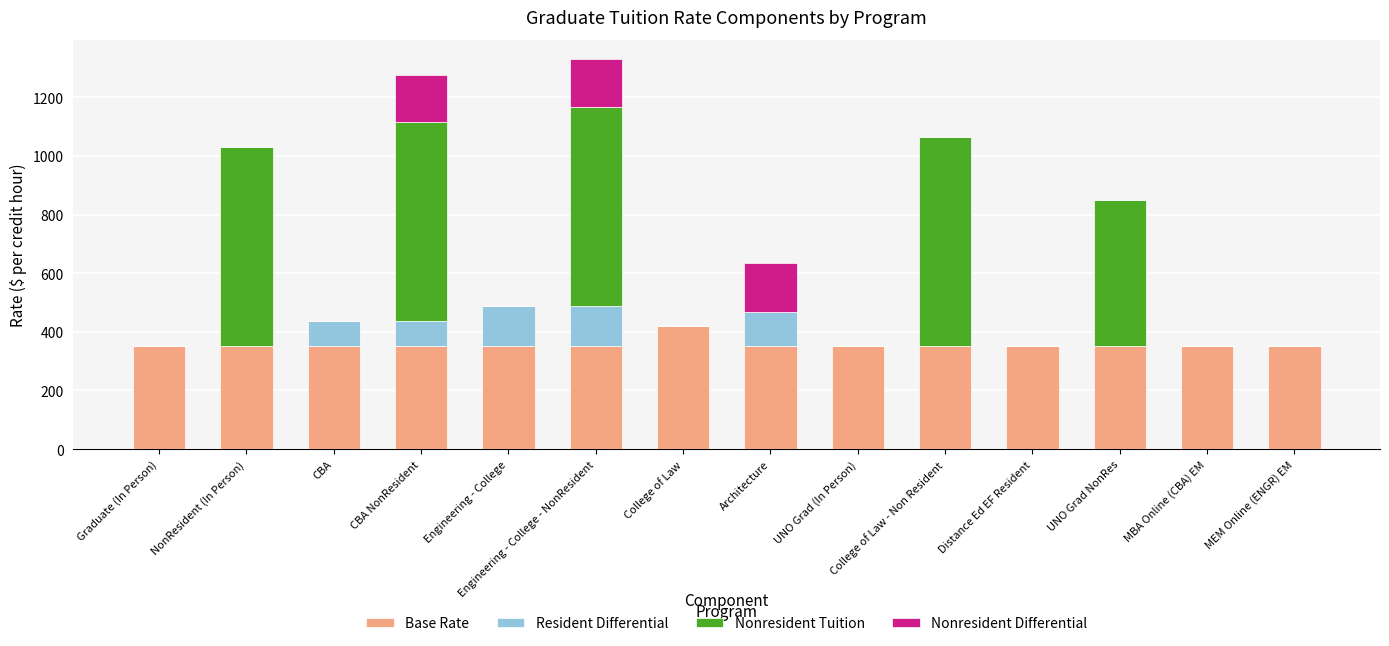

Is it true that Base Rate equals 214 at Engineering - College?

False